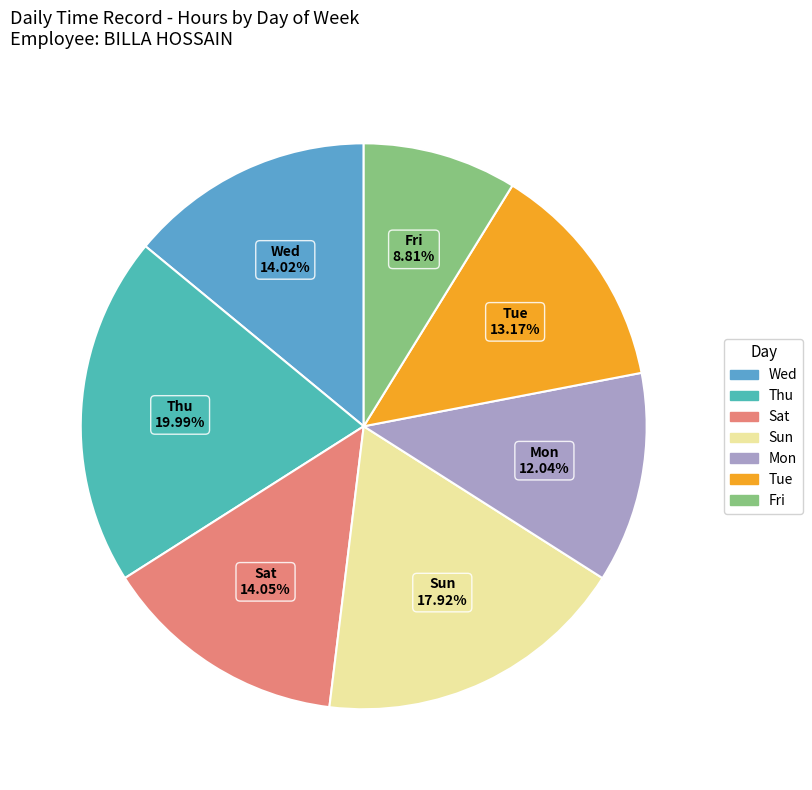

Does Tue represent more than half of the total?

No